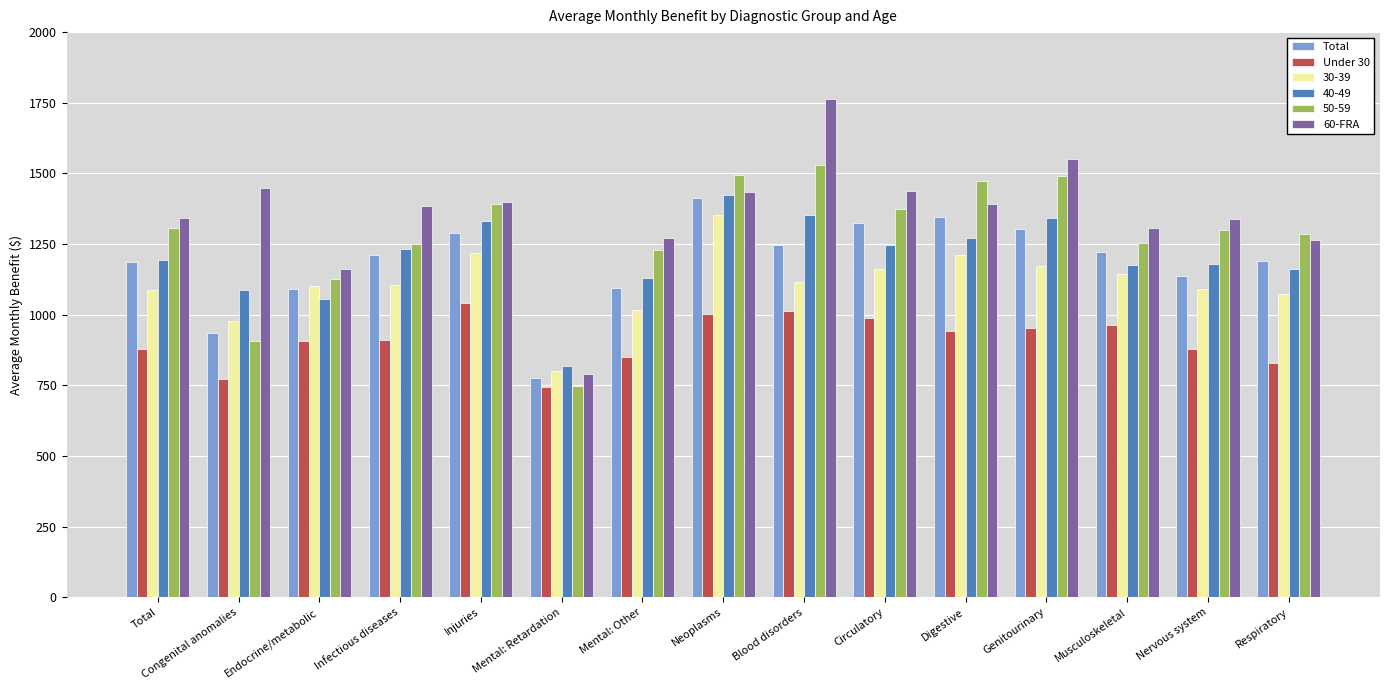

Read the Total value at Infectious diseases.

1210.6